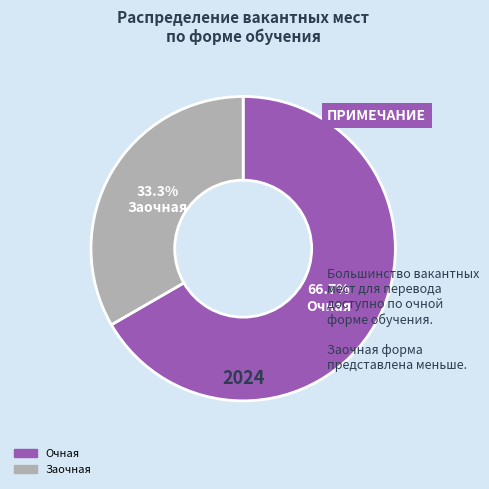

What is the smallest slice in the pie chart?

Заочная